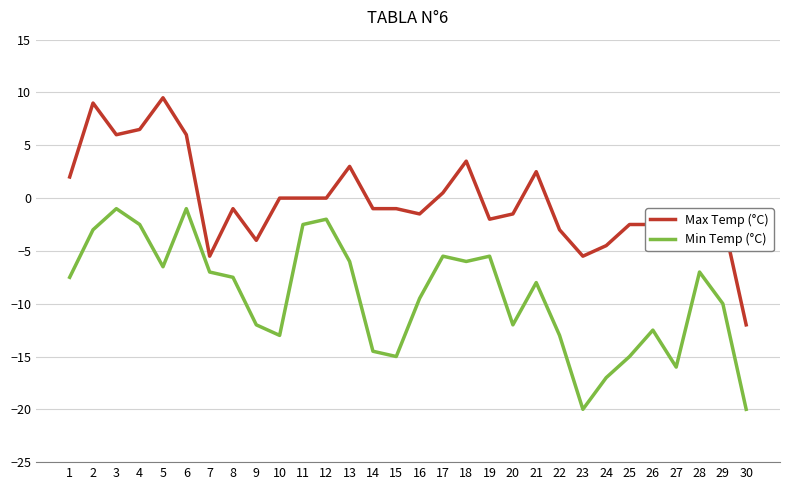

What is the average value of the Min Temp (°C) series?

-9.3